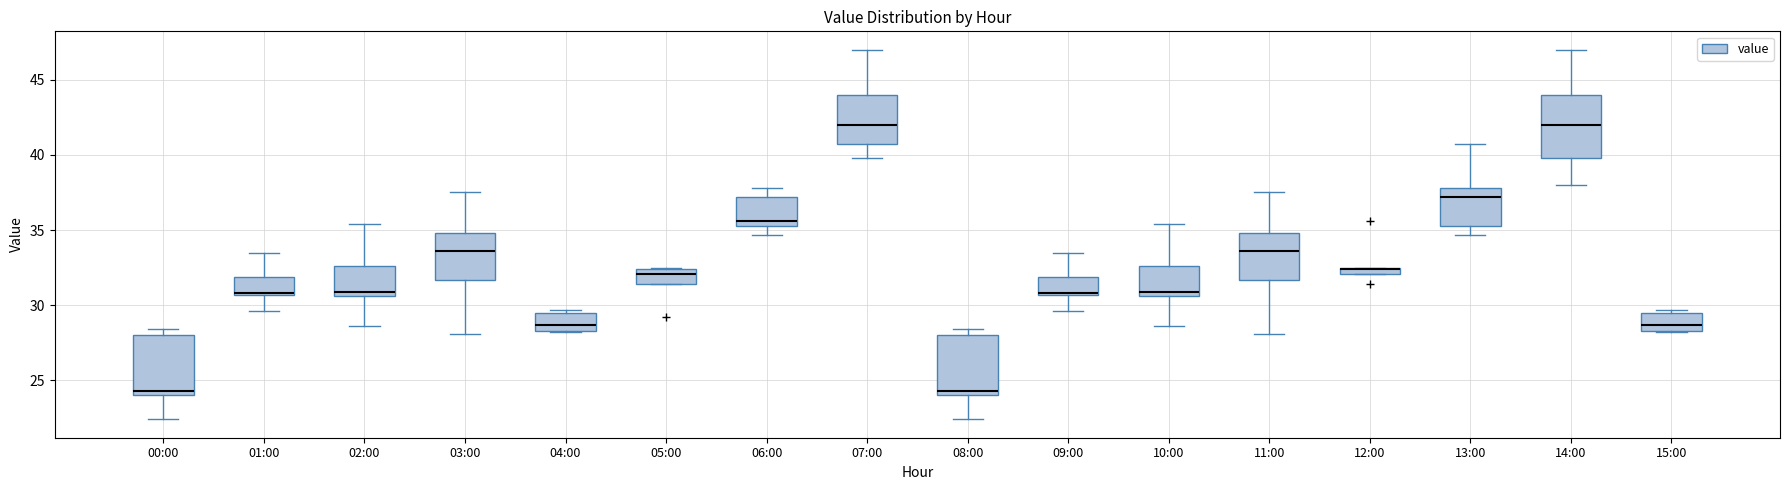

Where is the lower edge of the box for 04:00 on the y-axis? The values are not printed on the chart, so give them approximately, as read against the axis.

28.5